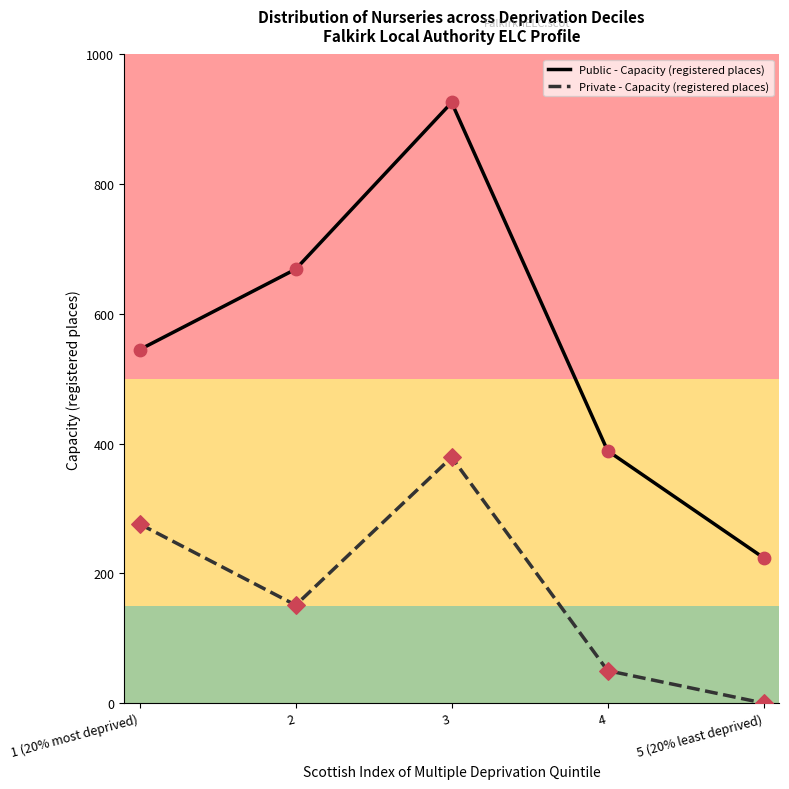

Which series has the largest total across all categories?

Public - Capacity (registered places)